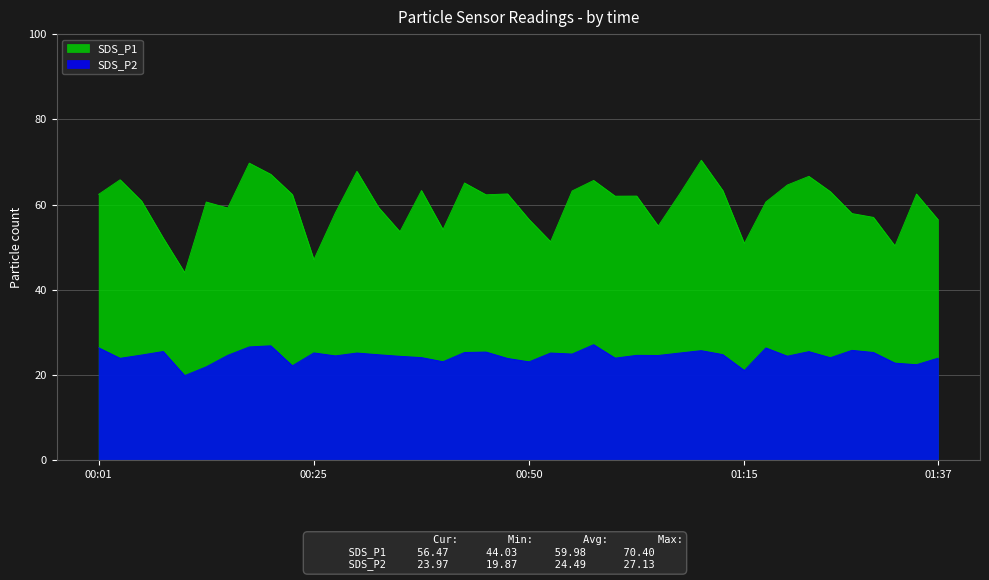

Where is the first local minimum for SDS_P1?

00:11